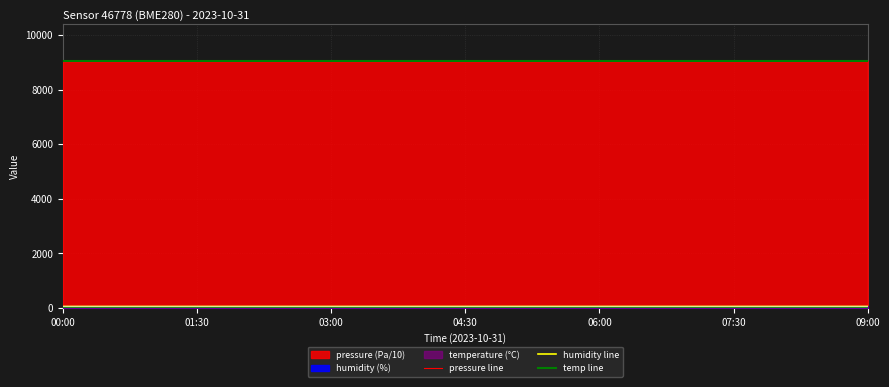

The humidity line series shows 55.9 at 8. True or false?

True